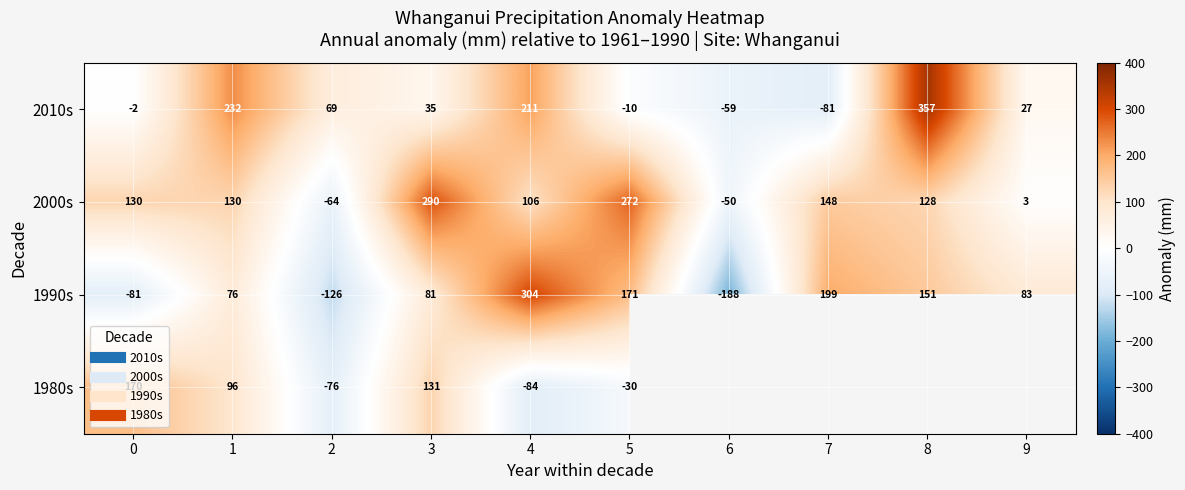

How many negative values does the 1990s series have?

3